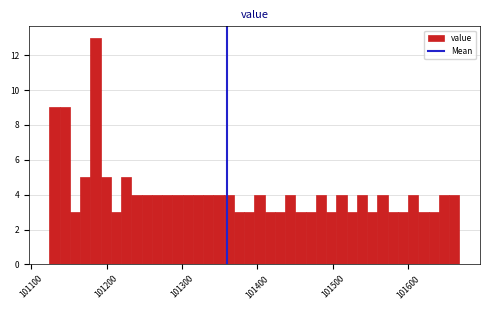

Around what value on the x-axis is the tallest bar? Give the approximate position of its centre, as read against the axis.

101190